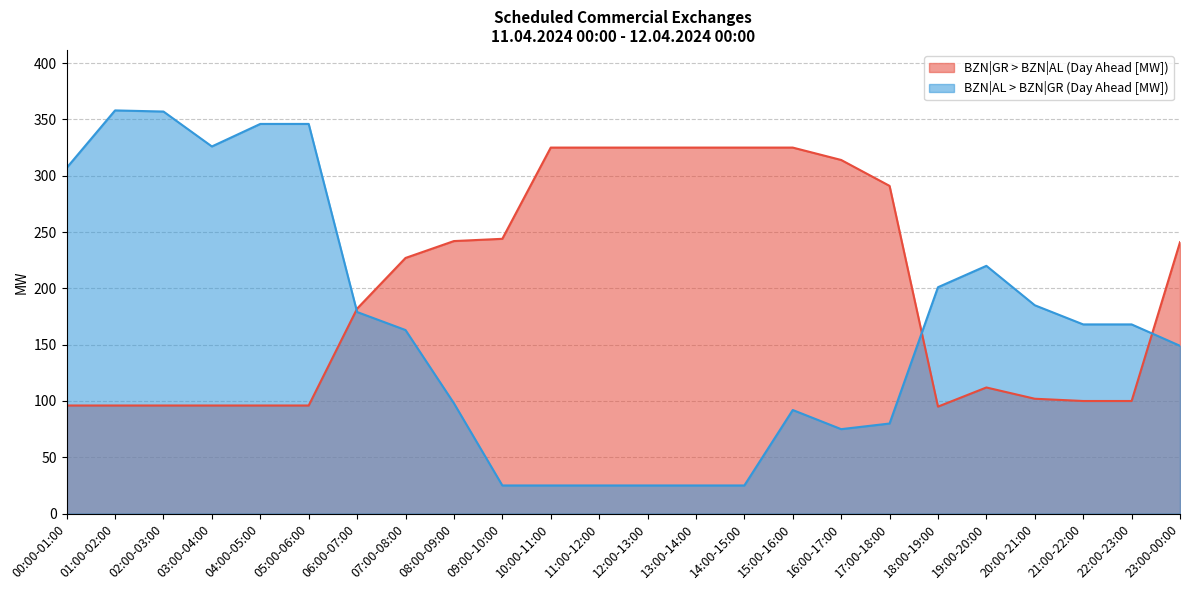

What is the label of the 19th point from the left?

18:00-19:00